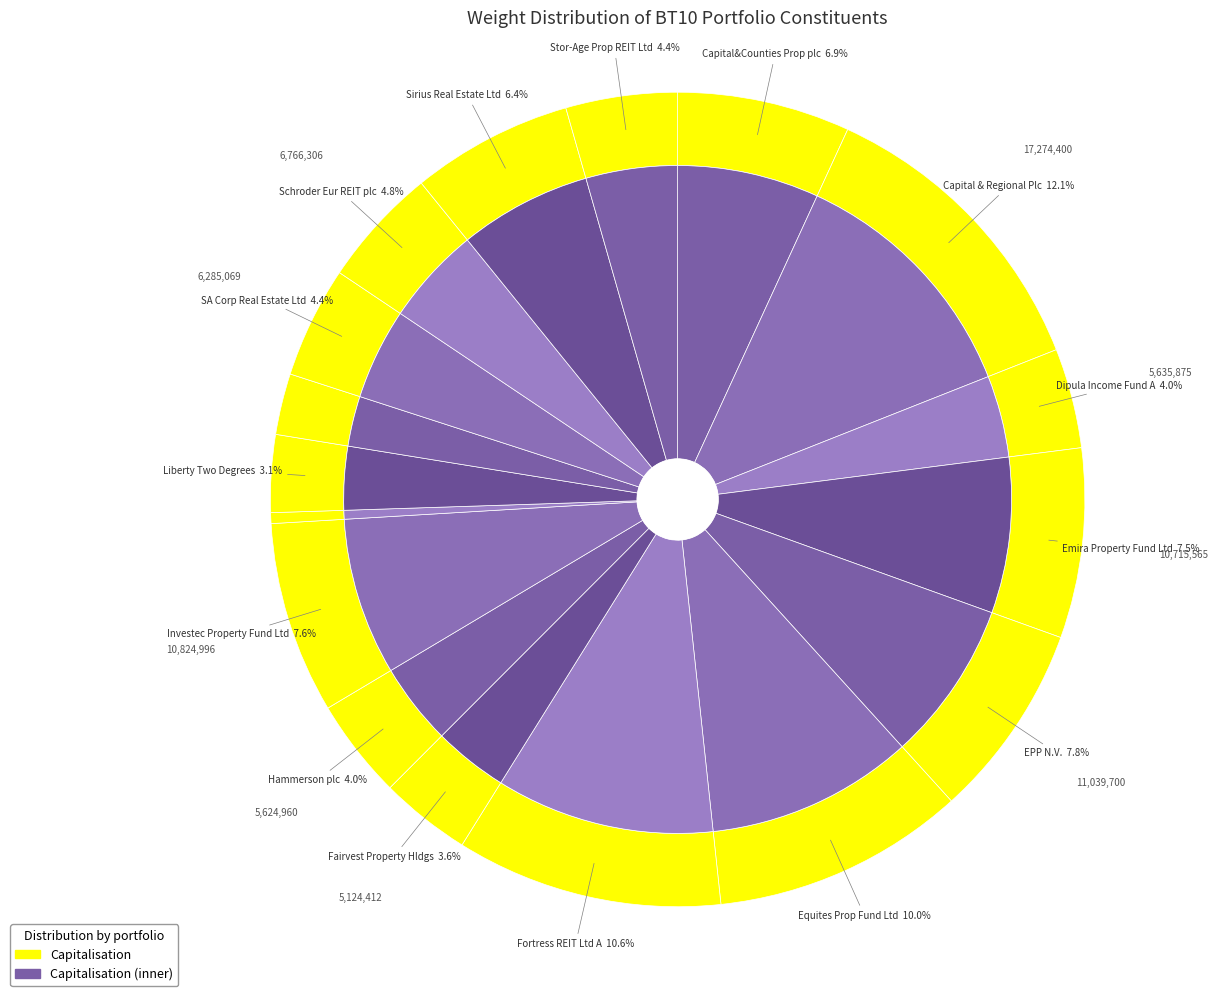

True or false: Schroder Eur REIT plc accounts for 15% of the total.

False